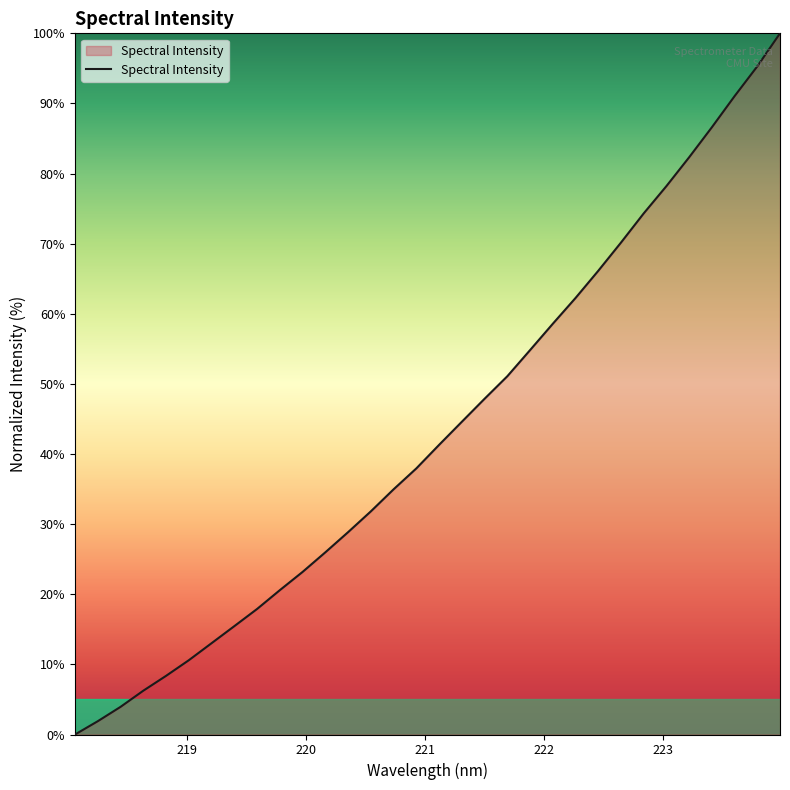

Reading left to right, extract all data points from this chart.

0.0	1.9	3.9	6.2	8.4	10.6	13.0	15.5	17.9	20.6	23.2	26.0	28.9	31.8	35.0	38.0	41.3	44.6	47.9	51.1	54.8	58.6	62.3	66.1	70.2	74.3	78.2	82.3	86.6	91.0	95.3	100.0